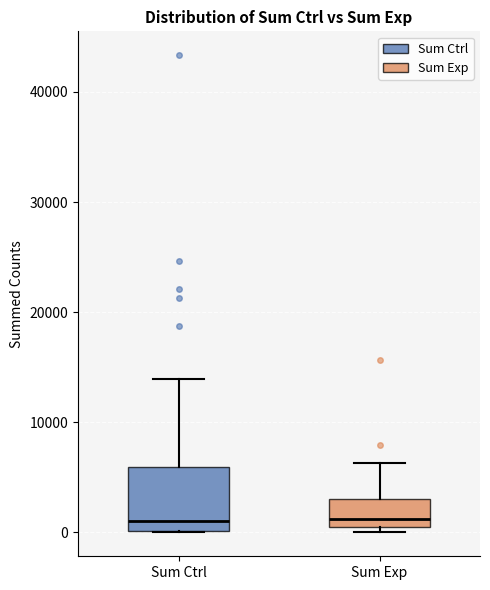

Which box is the tallest, from its lower edge to its upper edge?

Sum Ctrl